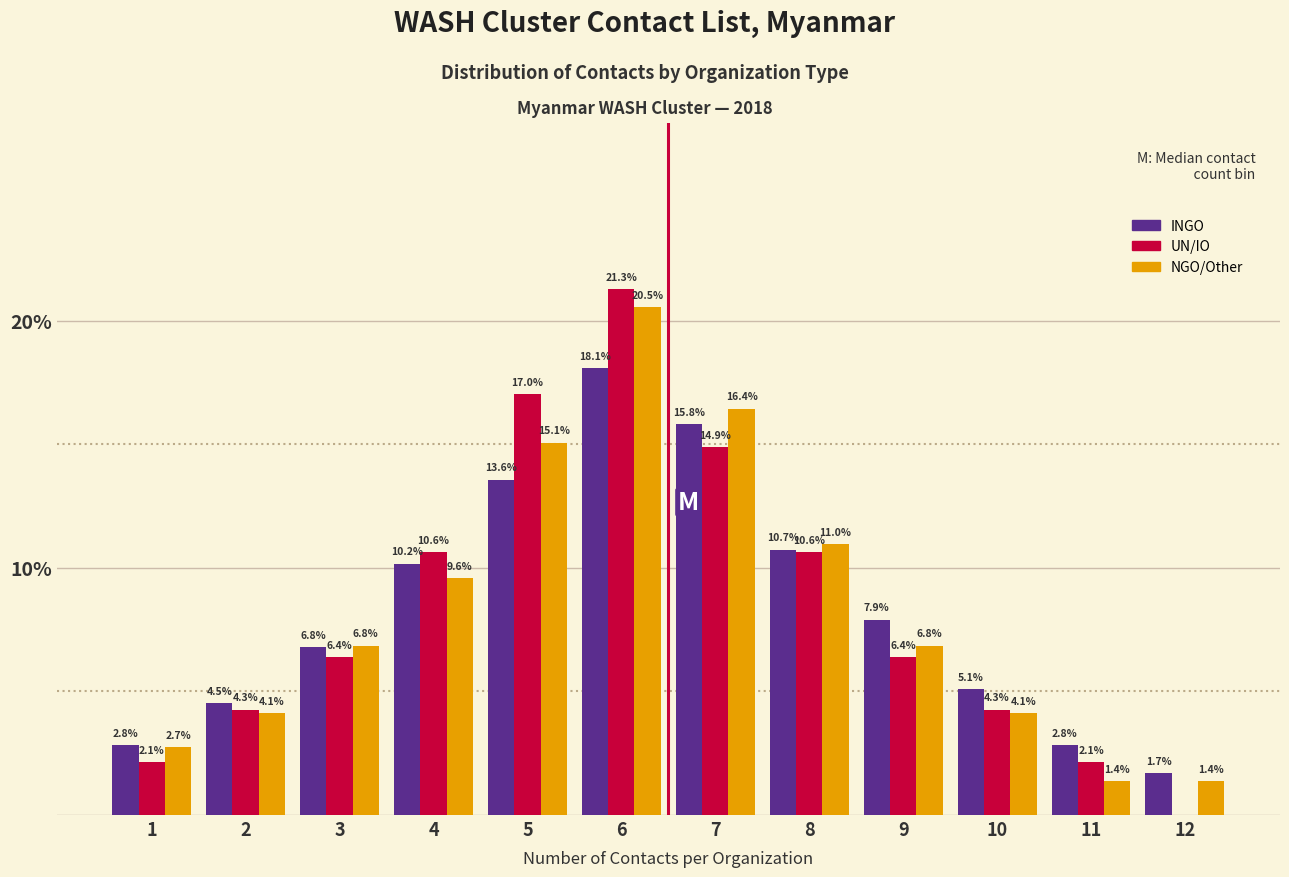

Reading left to right, list all the values displayed in this chart.

INGO: 1=2.8	2=4.5	3=6.8	4=10.2	5=13.6	6=18.1	7=15.8	8=10.7	9=7.9	10=5.1	11=2.8	12=1.7
UN/IO: 1=2.1	2=4.3	3=6.4	4=10.6	5=17.0	6=21.3	7=14.9	8=10.6	9=6.4	10=4.3	11=2.1	12=0.0
NGO/Other: 1=2.7	2=4.1	3=6.8	4=9.6	5=15.1	6=20.5	7=16.4	8=11.0	9=6.8	10=4.1	11=1.4	12=1.4